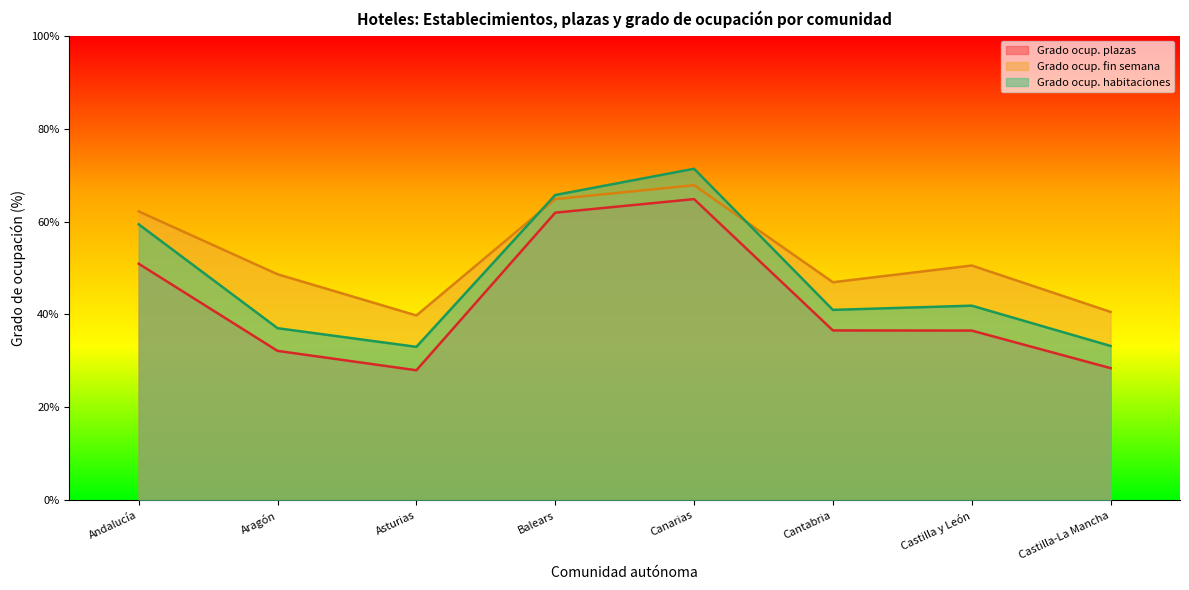

What is the total value across all series at Andalucía?

172.5